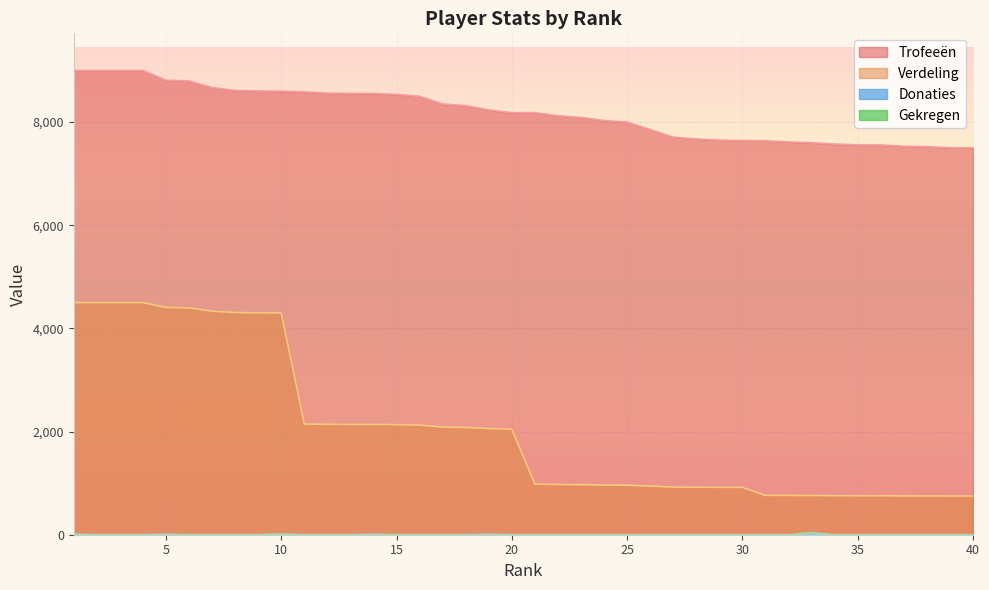

True or false: Trofeeën has more than 1 interior local peaks.

False